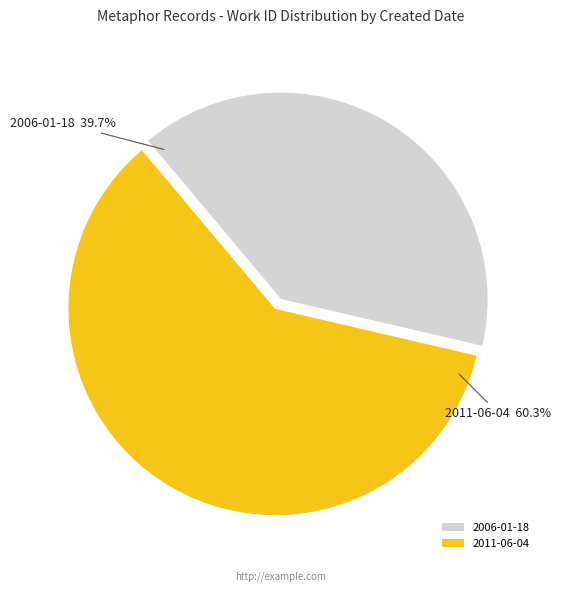

To the nearest percent, what portion does 2006-01-18 represent?

40%